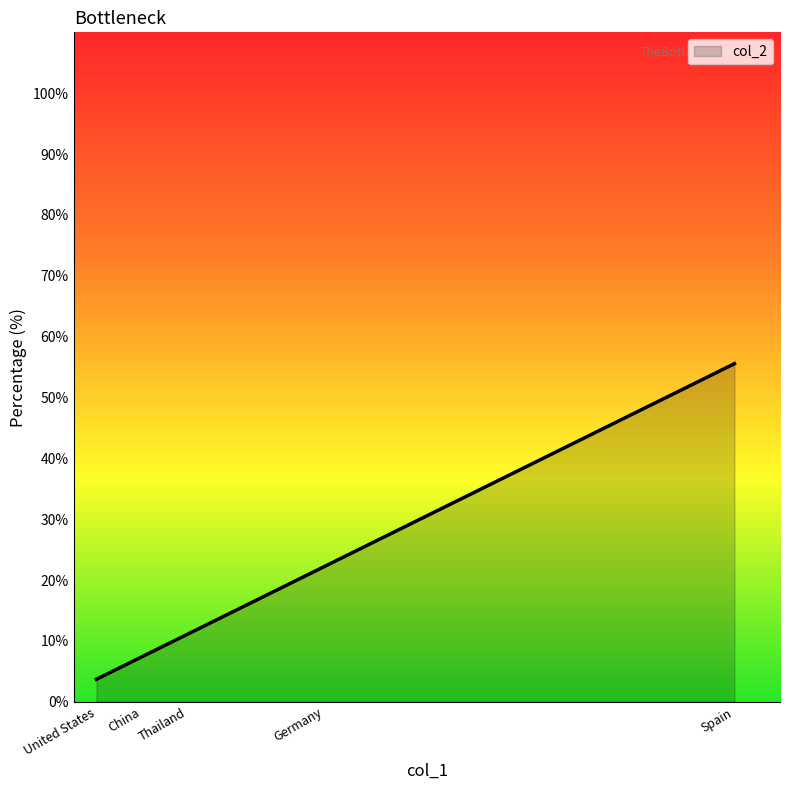

The chart shows a value of 11.6 at Germany. True or false?

False